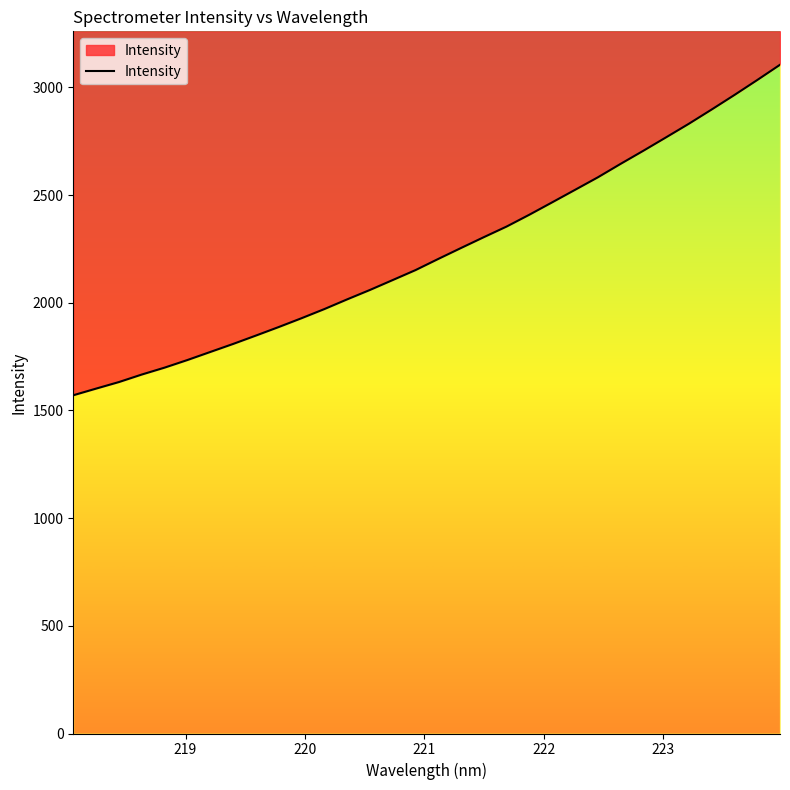

What is the sum of all values?

71491.3